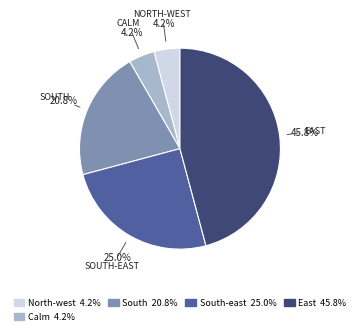

Which category has the biggest portion of the pie?

East 45.8%